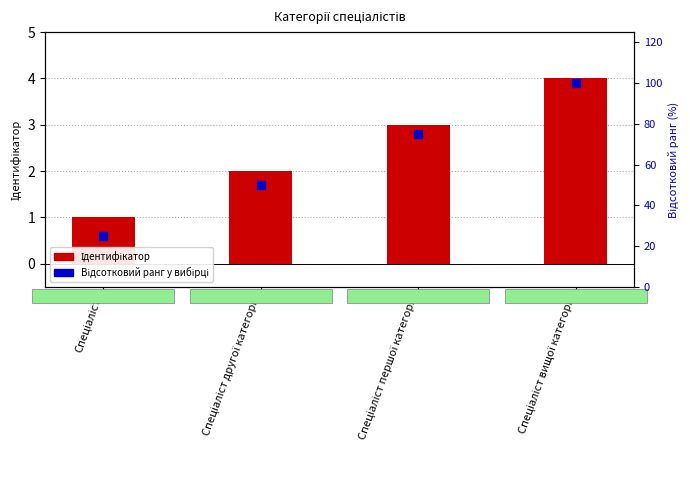

Is it true that Відсотковий ранг equals 50 at Спеціаліст другої категорії?

True